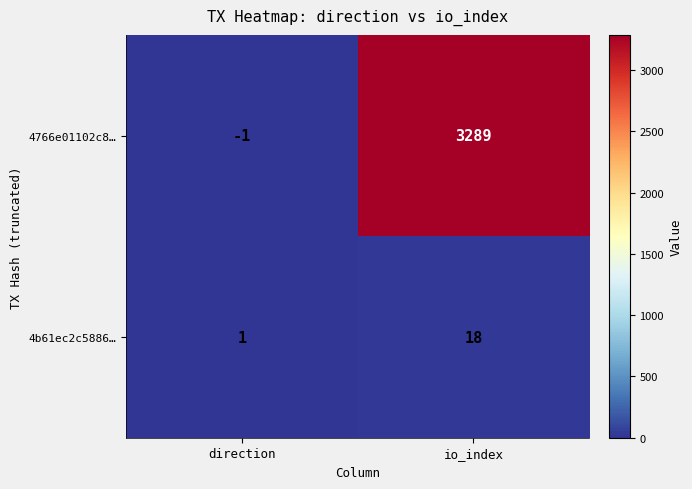

Which label corresponds to the smallest value in the chart?

direction